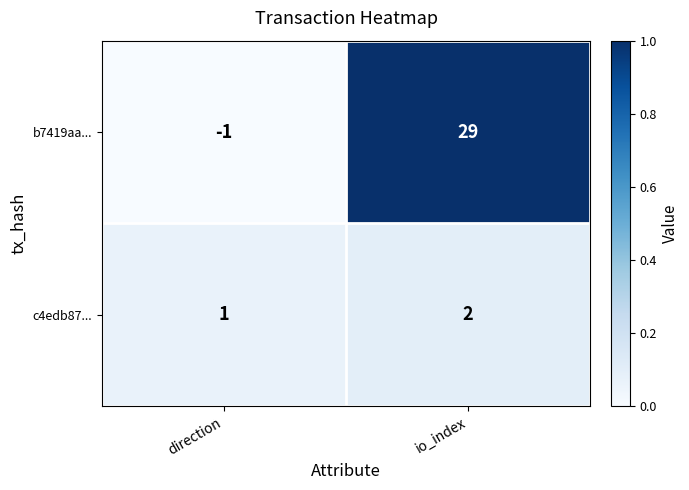

Which series has the widest spread of values?

b7419aa...